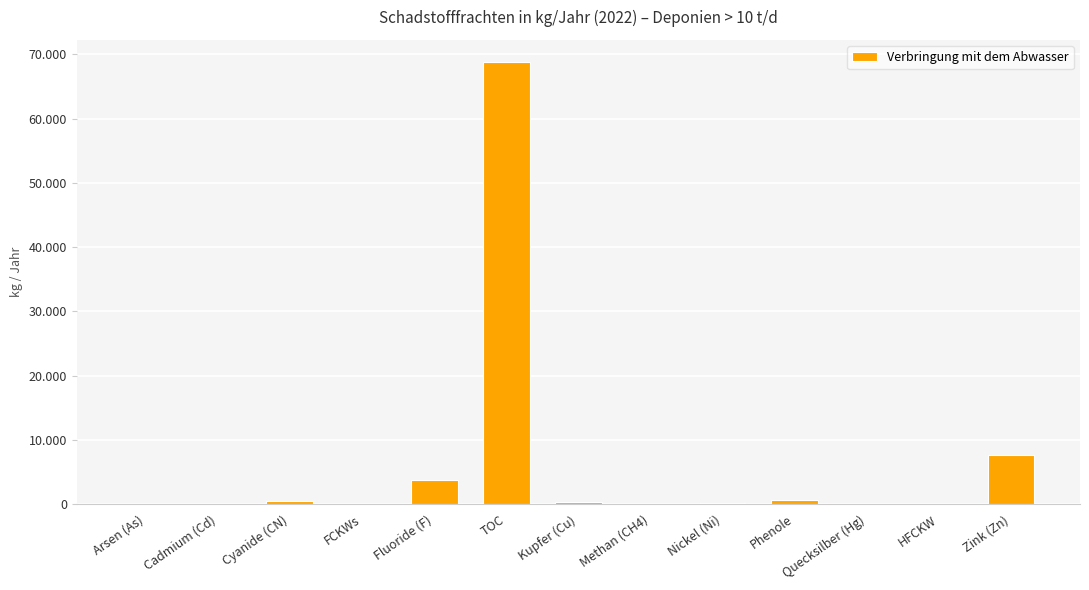

What is the sum of all values?

82016